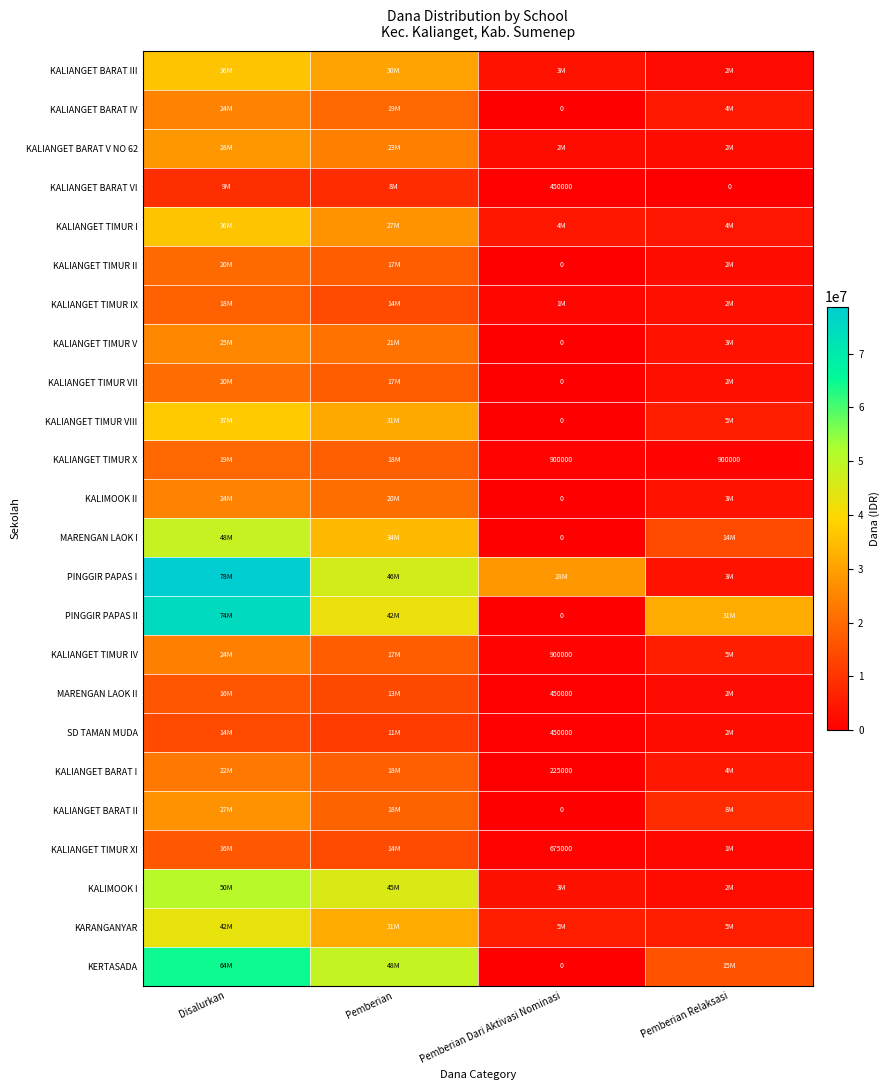

Which series has the largest total across all categories?

PINGGIR PAPAS I